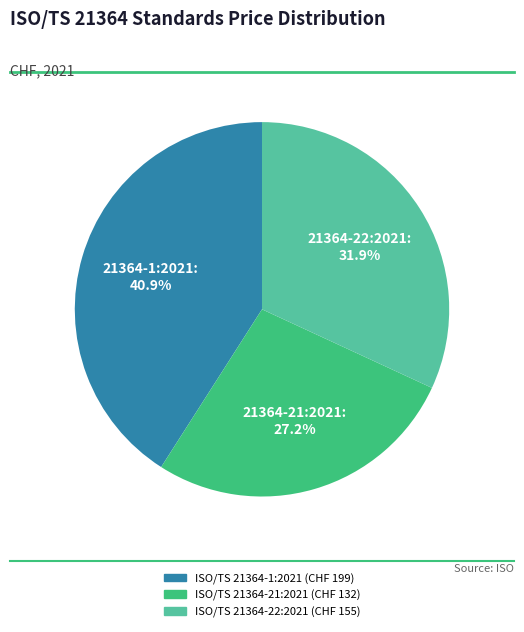

Which has a higher value, ISO/TS 21364-22:2021 or ISO/TS 21364-1:2021?

ISO/TS 21364-1:2021